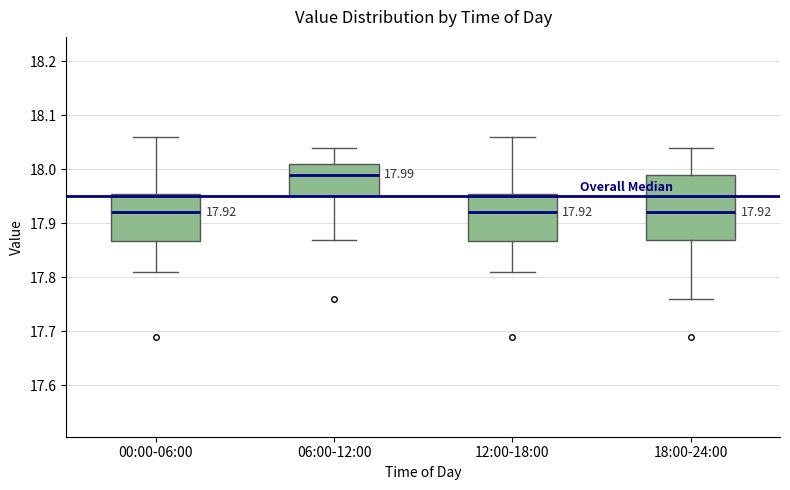

Which box has the highest median line?

06:00-12:00